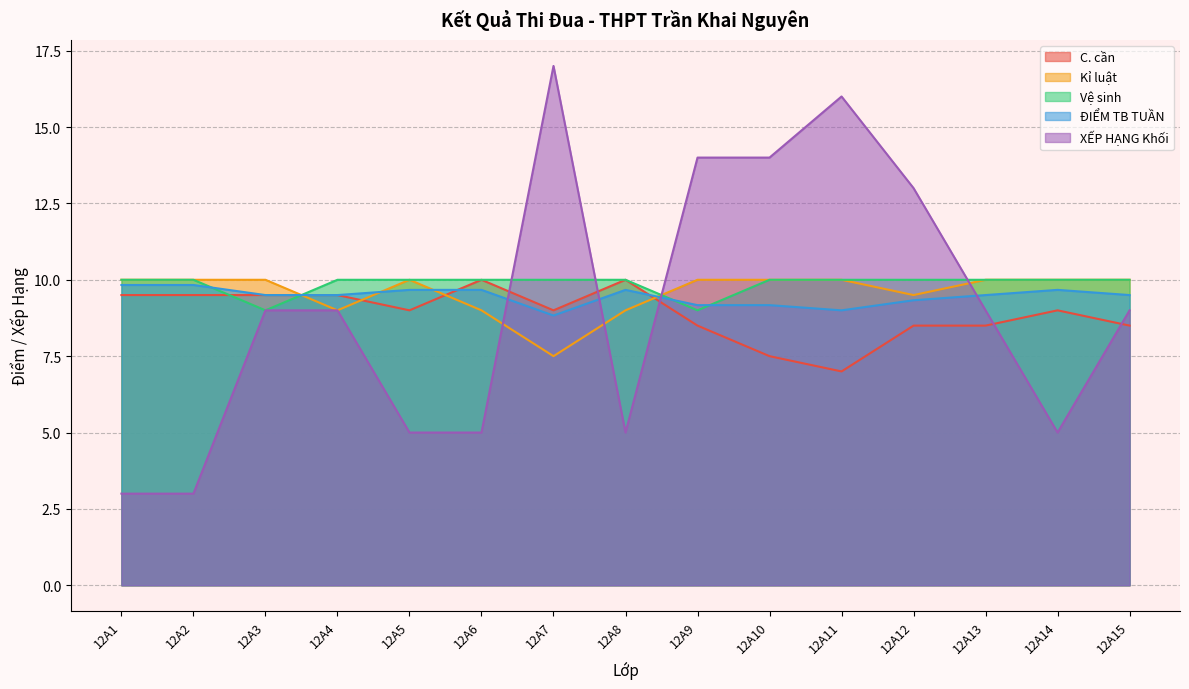

Where do ĐIỂM TB TUẦN and C. cần first cross each other?

12A5 and 12A6